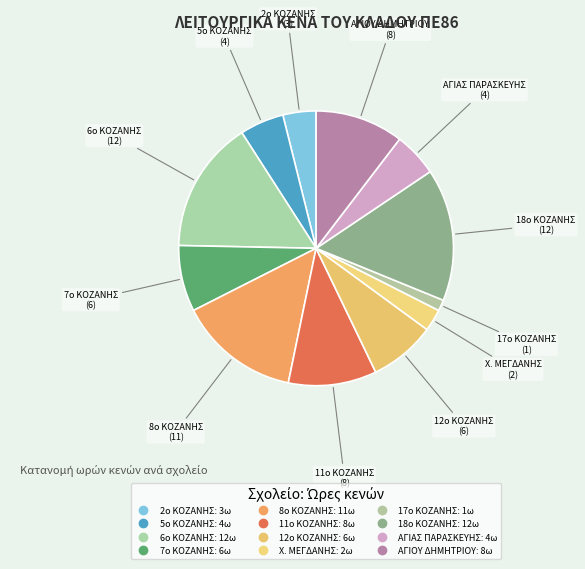

How much of the chart is everything except ΑΓΙΟΥ ΔΗΜΗΤΡΙΟΥ?

89.6%